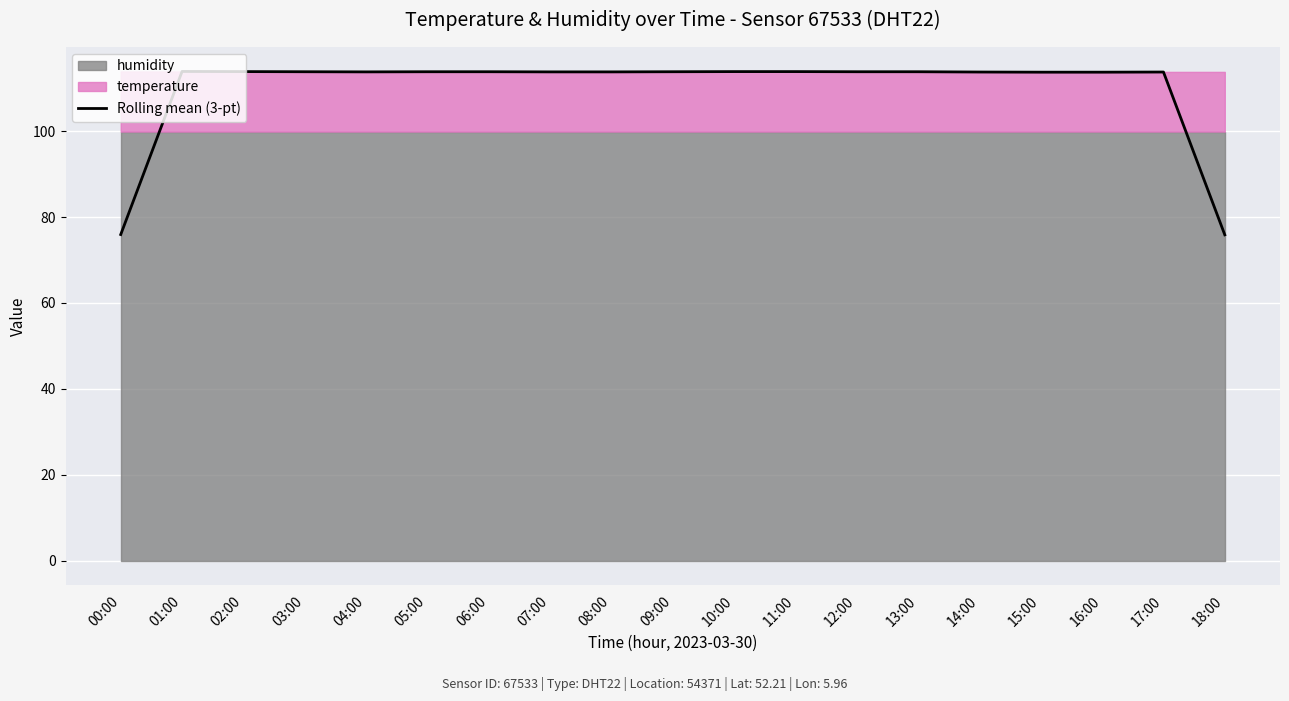

Reading left to right, extract all data points from this chart.

75.9	113.9	113.9	113.8	113.8	113.8	113.8	113.8	113.8	113.8	113.9	113.9	113.8	113.8	113.8	113.7	113.7	113.8	75.9